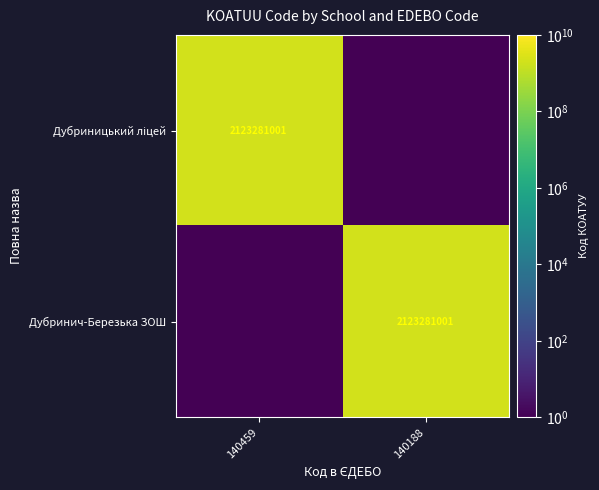

Is it true that Дубринич-Березька ЗОШ equals 2960735172.9 at 140188?

False